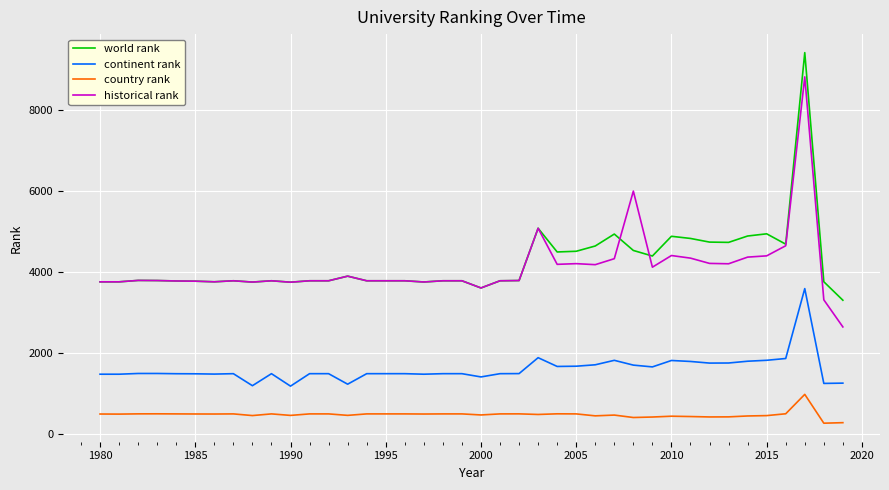

True or false: continent rank and world rank cross at least once.

False